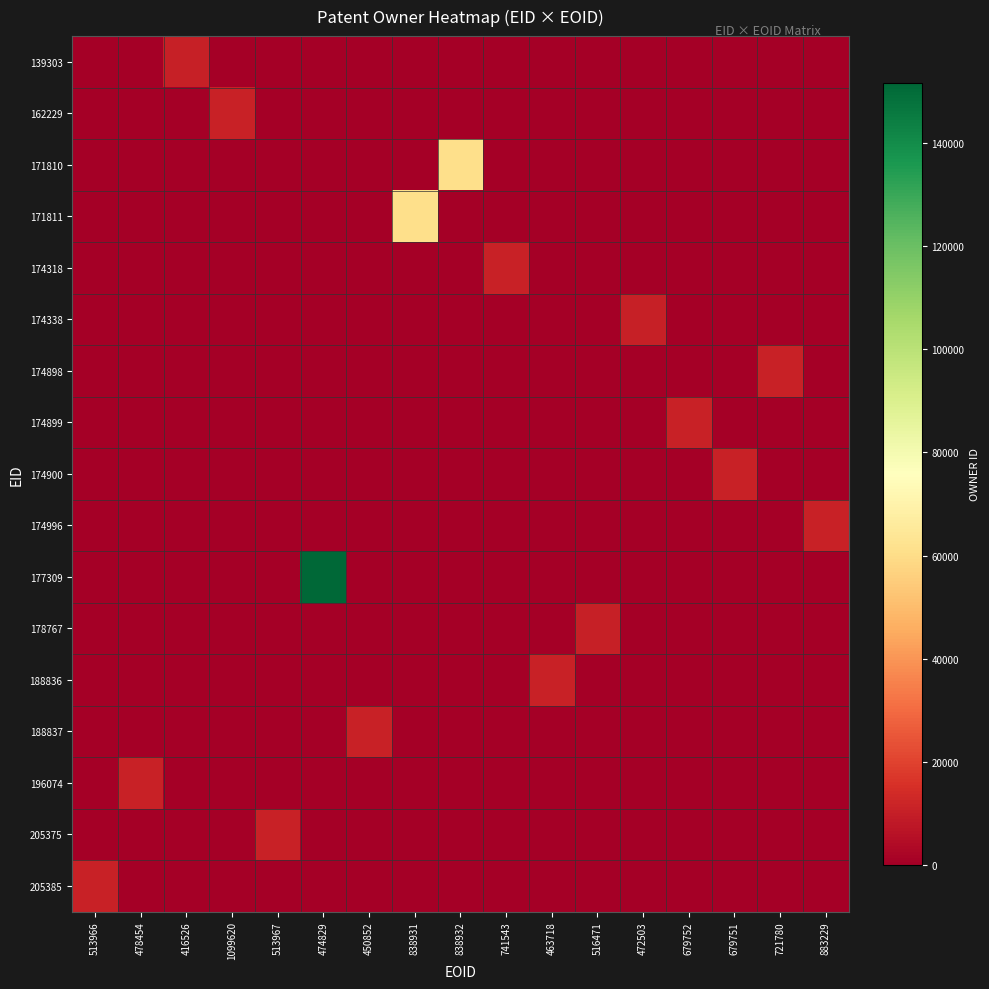

What is the greatest value displayed?

151699